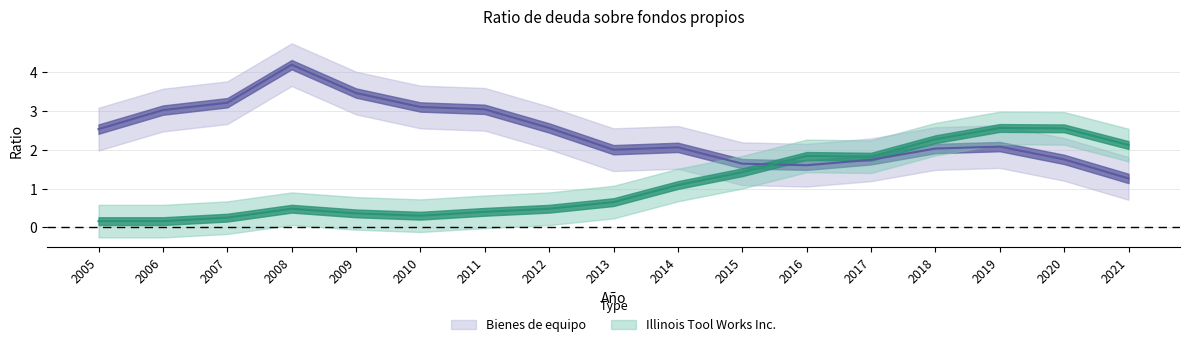

At which category is the sum across all series the highest?

2008